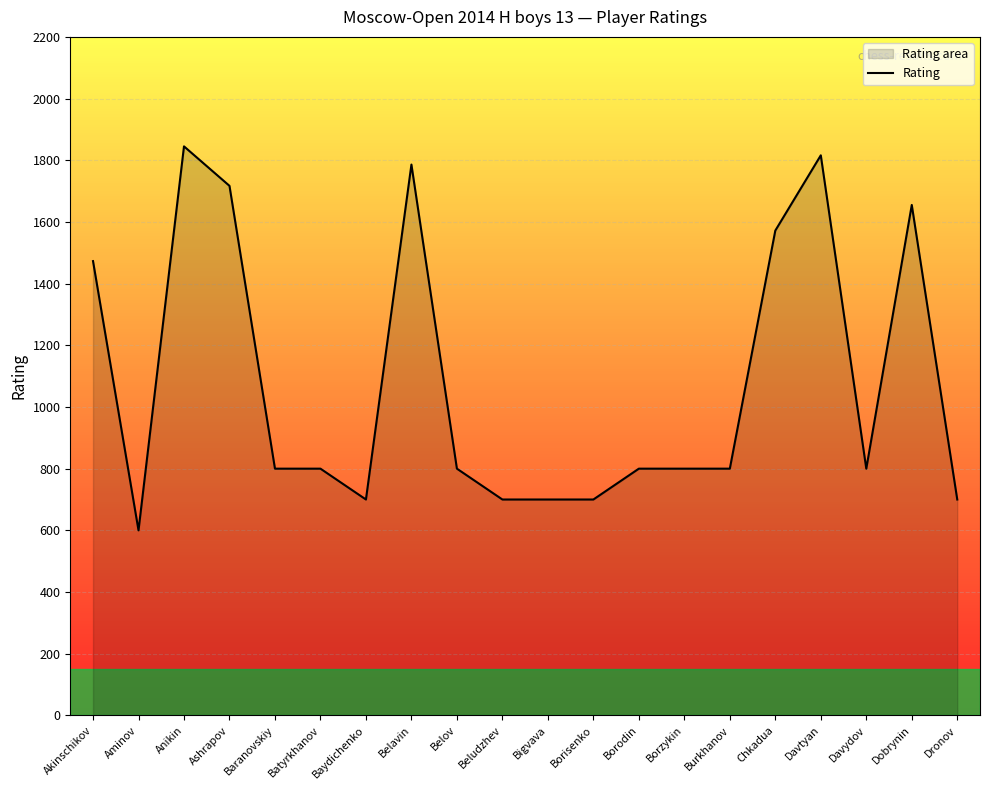

List the labels in order of value, smallest first.

Aminov, Baydichenko, Beludzhev, Bigvava, Borisenko, Dronov, Baranovskiy, Batyrkhanov, Belov, Borodin, Borzykin, Burkhanov, Davydov, Akinschikov, Chkadua, Dobrynin, Ashrapov, Belavin, Davtyan, Anikin